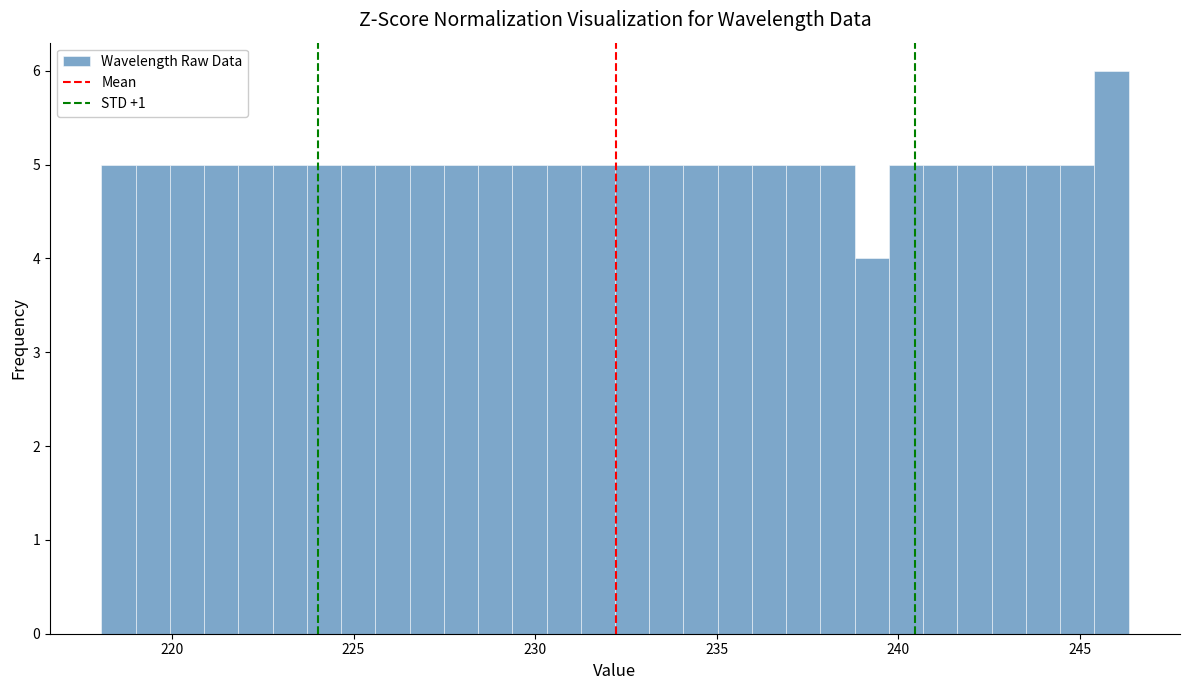

Around what value on the x-axis is the tallest bar? Give the approximate position of its centre, as read against the axis.

246.0